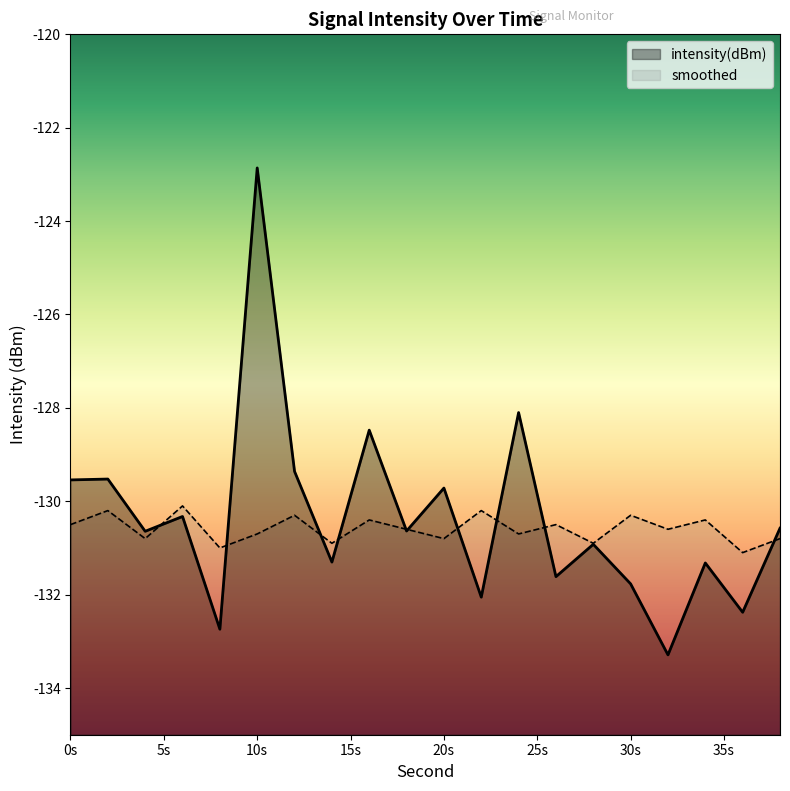

What is the total value across all series at 30s?

-262.1